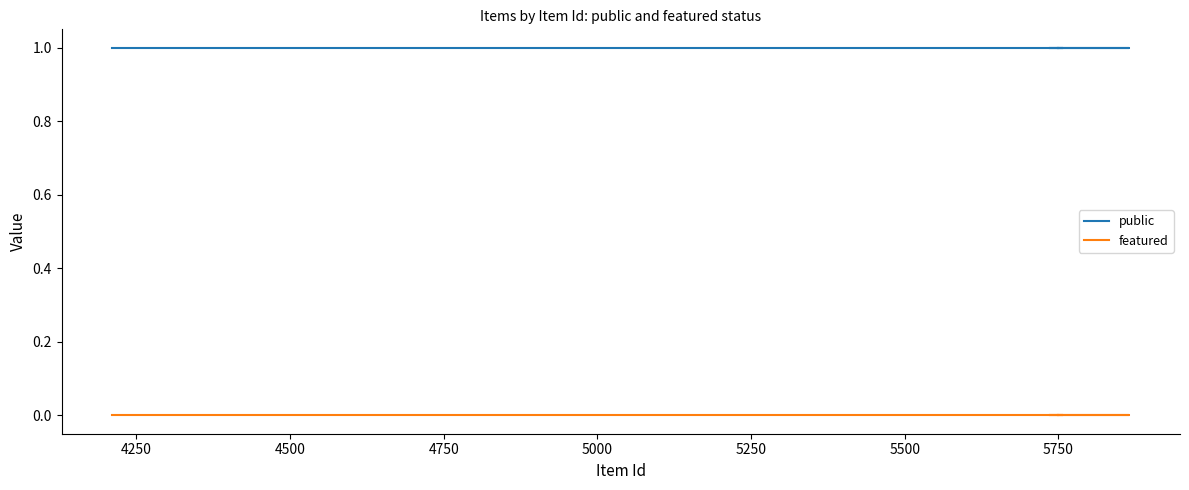

True or false: public and featured intersect in this chart.

False